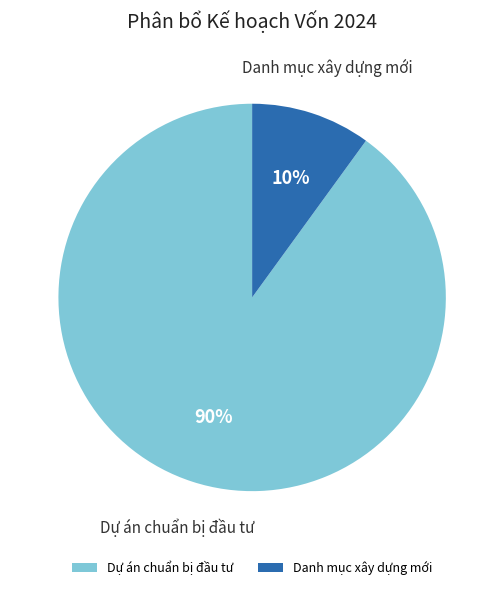

How many segments does this pie chart have?

2